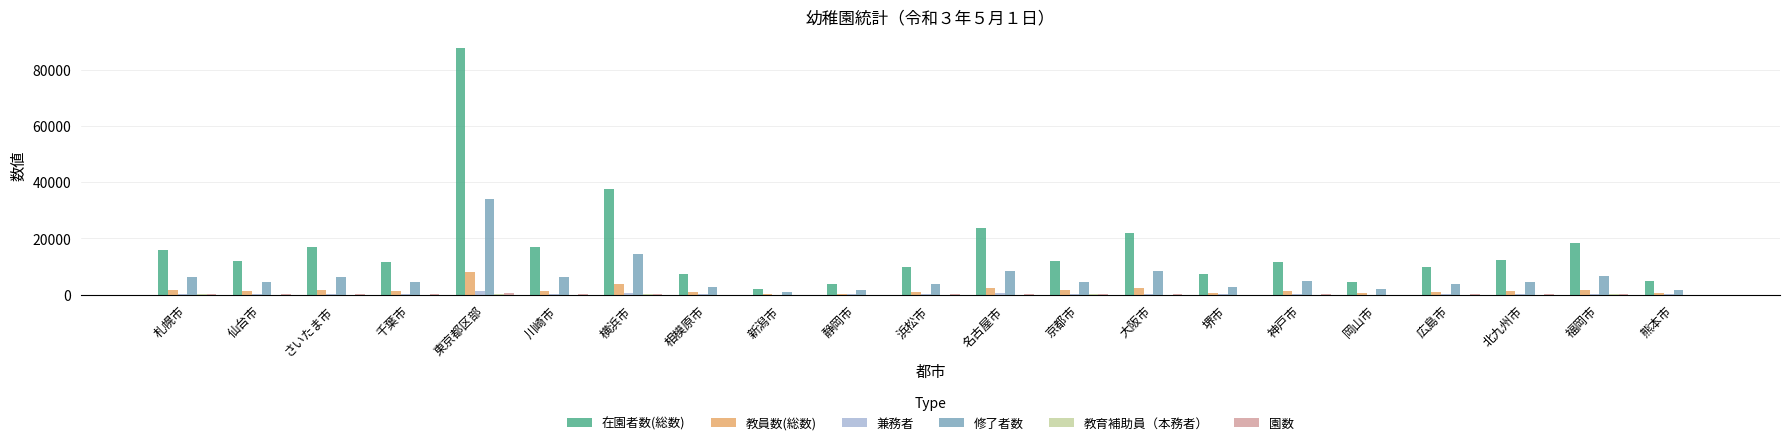

True or false: 在園者数(総数) has a value of 6958 at 大阪市.

False